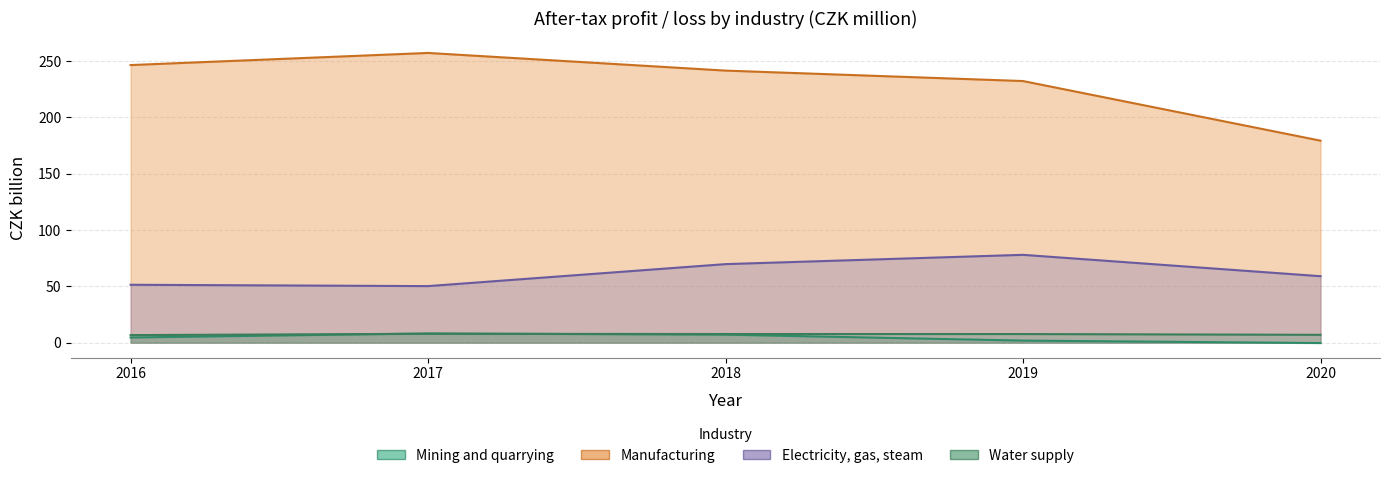

What is the sum of all Mining and quarrying values?

21.3